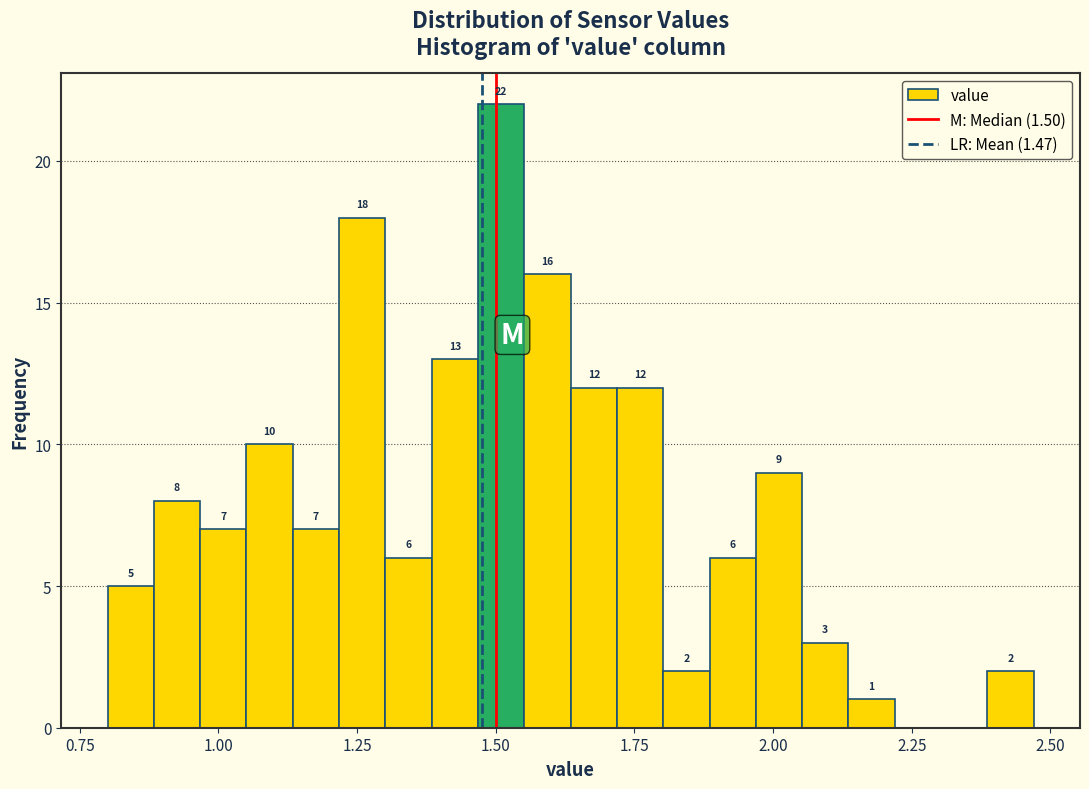

Read against the x-axis, roughly where is the centre of the tallest bar?

1.50